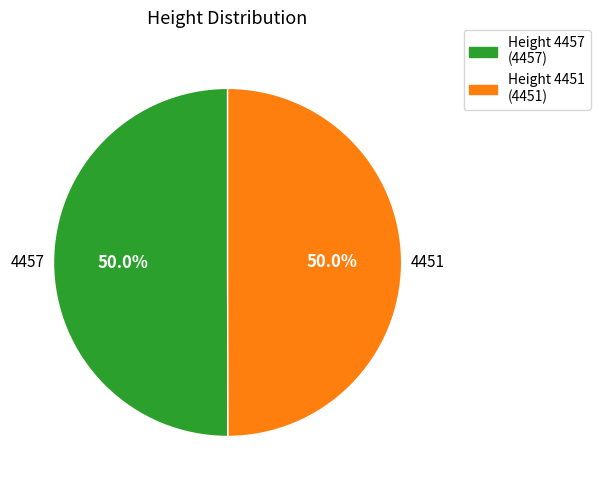

To the nearest percent, what is the average slice percentage?

50%